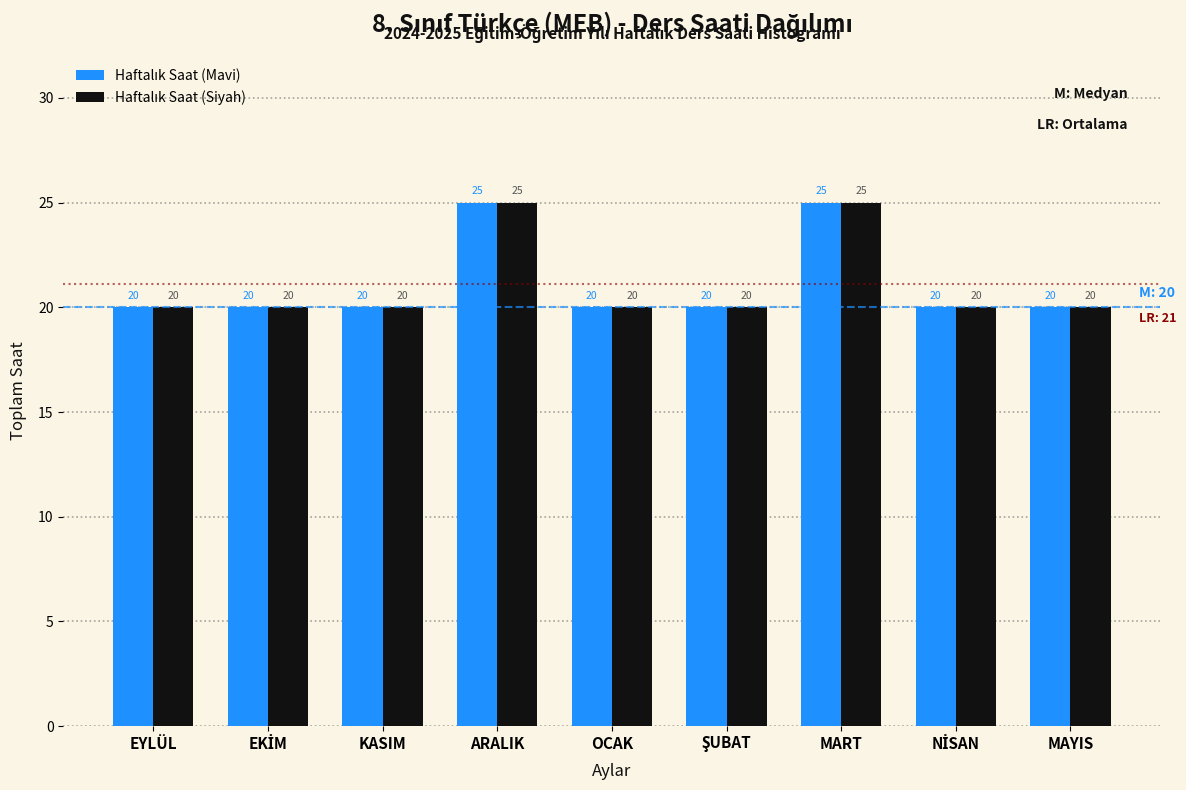

What is the minimum value shown in the chart?

20